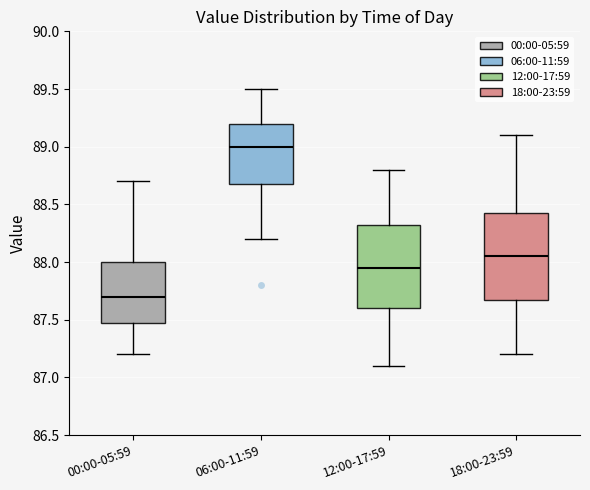

Reading left to right, read every box against the y-axis: the position of its median line, the range the box covers, and the ends of its whiskers. The values are not printed on the chart, so give them approximately, as read against the axis.

00:00-05:59: median 87.70, box 87.50 to 88.00, whiskers 87.20 to 88.70
06:00-11:59: median 89.00, box 88.70 to 89.20, whiskers 88.20 to 89.50
12:00-17:59: median 87.95, box 87.60 to 88.35, whiskers 87.10 to 88.80
18:00-23:59: median 88.05, box 87.70 to 88.45, whiskers 87.20 to 89.10